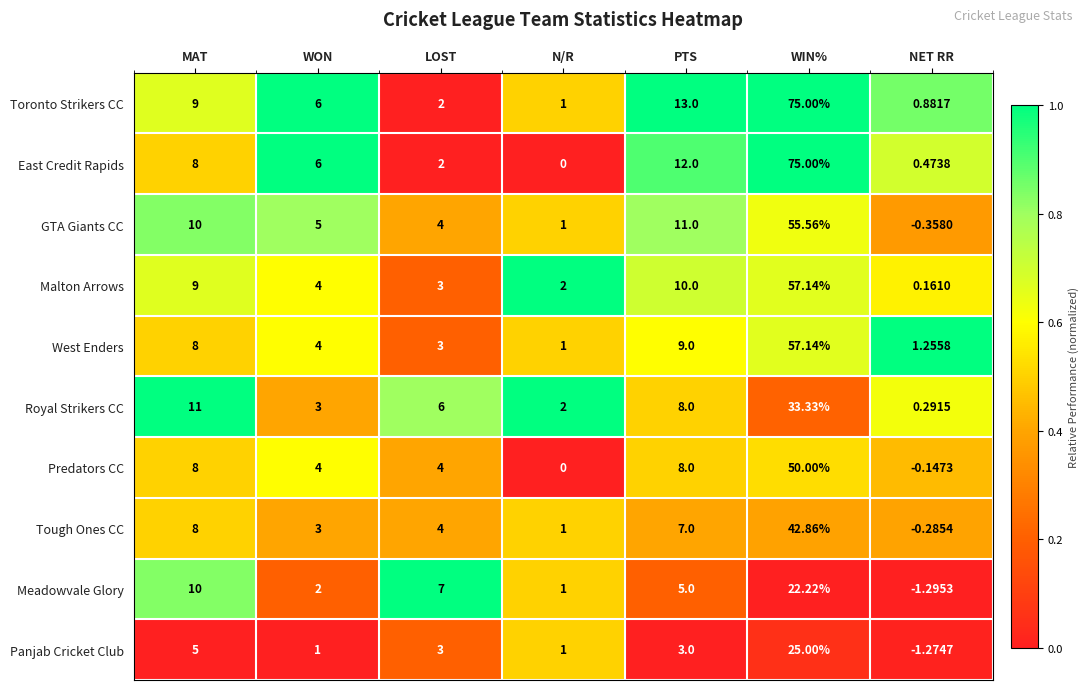

Which series has the largest total across all categories?

Toronto Strikers CC